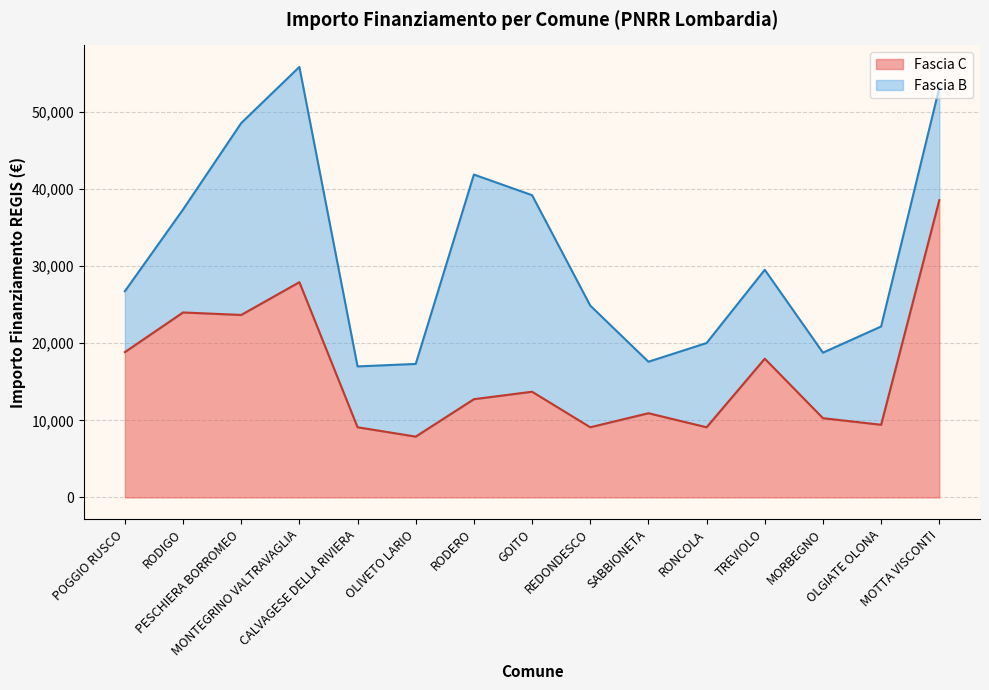

True or false: the data shows 30184 at TREVIOLO.

False